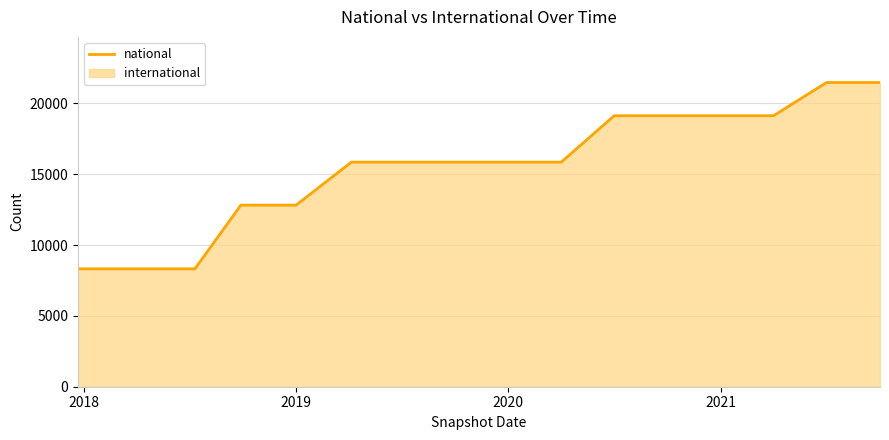

The chart shows a value of 19131 at 2021. True or false?

True